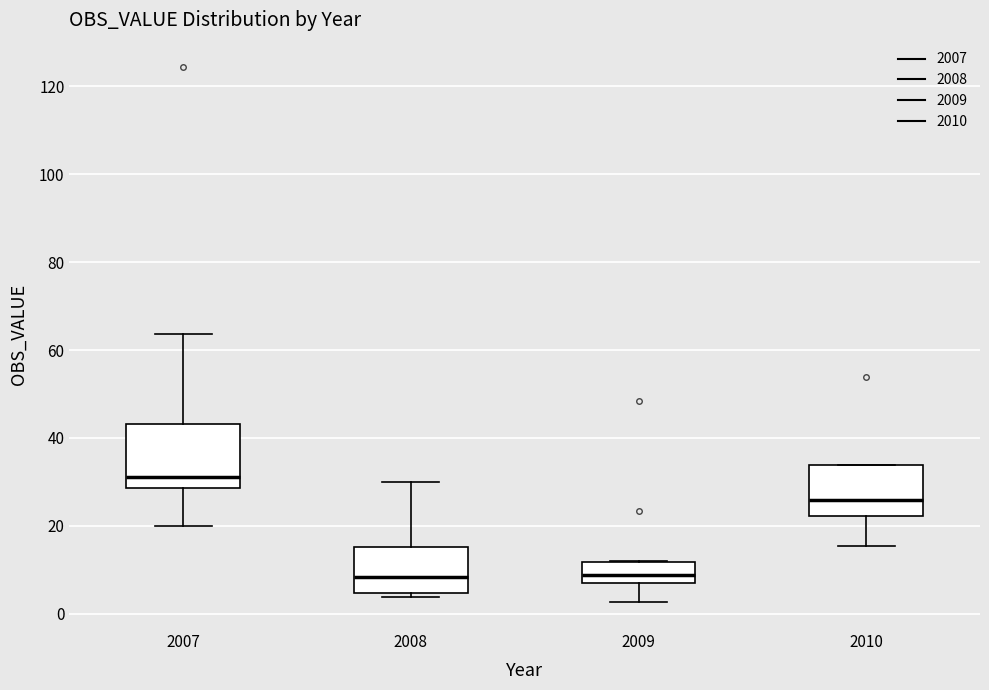

Reading left to right, transcribe this box plot: for each box, give where its median line is, the range the box spans, and where its two whiskers end, as read against the y-axis. The values are not printed on the chart, so give them approximately, as read against the axis.

2007: median 32, box 28 to 44, whiskers 20 to 64
2008: median 8, box 4 to 16, whiskers 4 (just below the box's lower edge) to 30
2009: median 8 (inside the box), box 8 to 12, whiskers 2 to 12
2010: median 26, box 22 to 34, whiskers 16 to 34